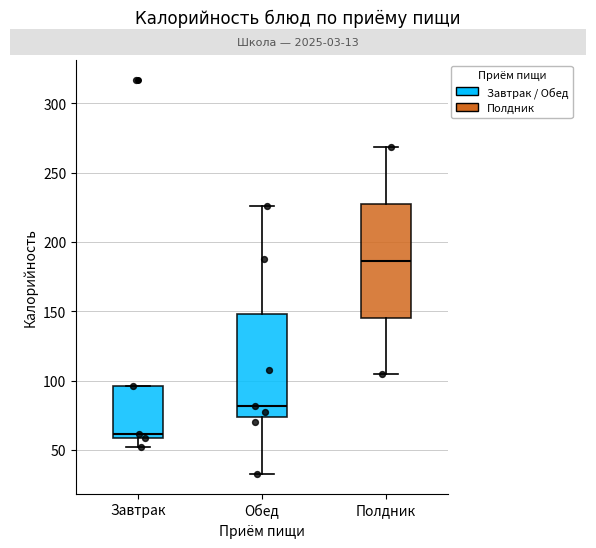

Reading left to right, read every box against the y-axis: the position of its median line, the range the box covers, and the ends of its whiskers. The values are not printed on the chart, so give them approximately, as read against the axis.

Завтрак: median 60 (just above the box's lower edge), box 60 to 95, whiskers 50 to 95
Обед: median 80, box 75 to 150, whiskers 35 to 225
Полдник: median 185, box 145 to 230, whiskers 105 to 270